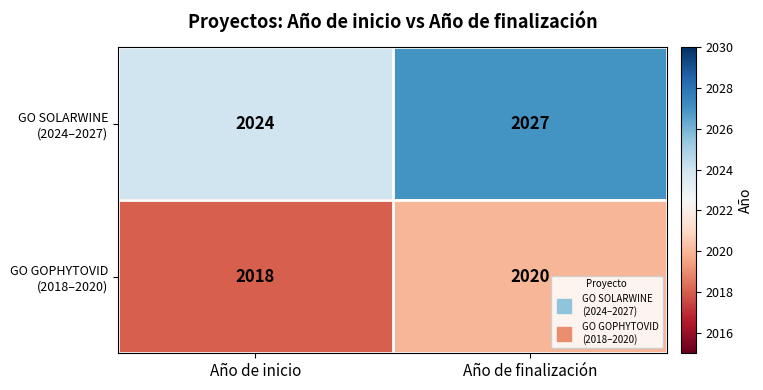

Which label corresponds to the smallest value in the chart?

Año de inicio